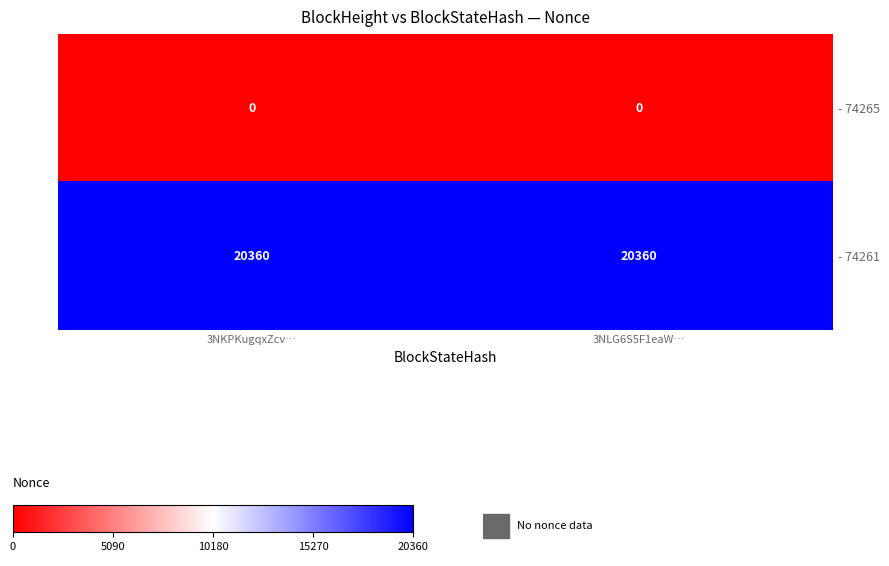

At how many categories does at least one series exceed 2061?

2